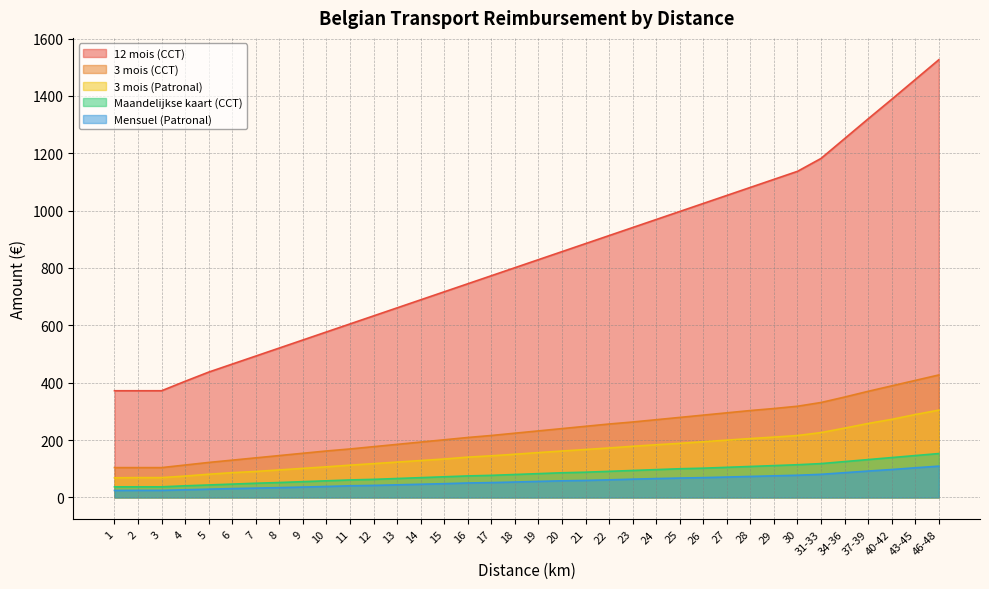

What is the difference between the 3 mois (Patronal) values at 30 and 18?

65.3